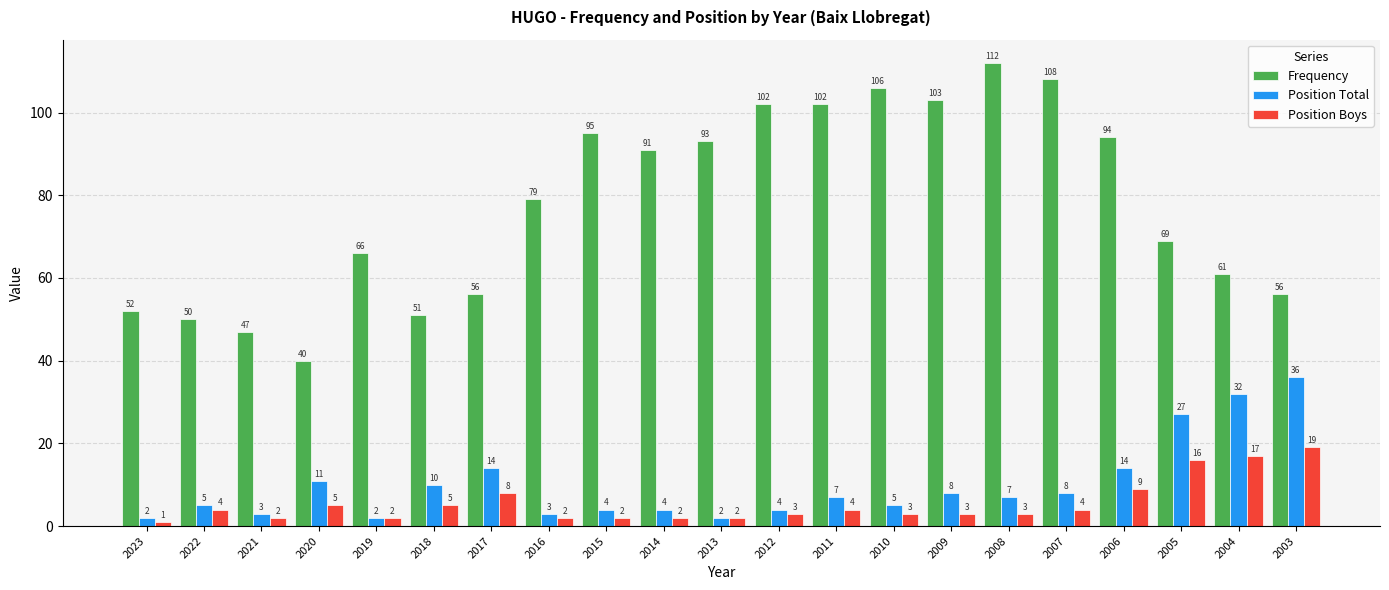

What is the difference between the maximum and minimum values in the Position Boys series?

18